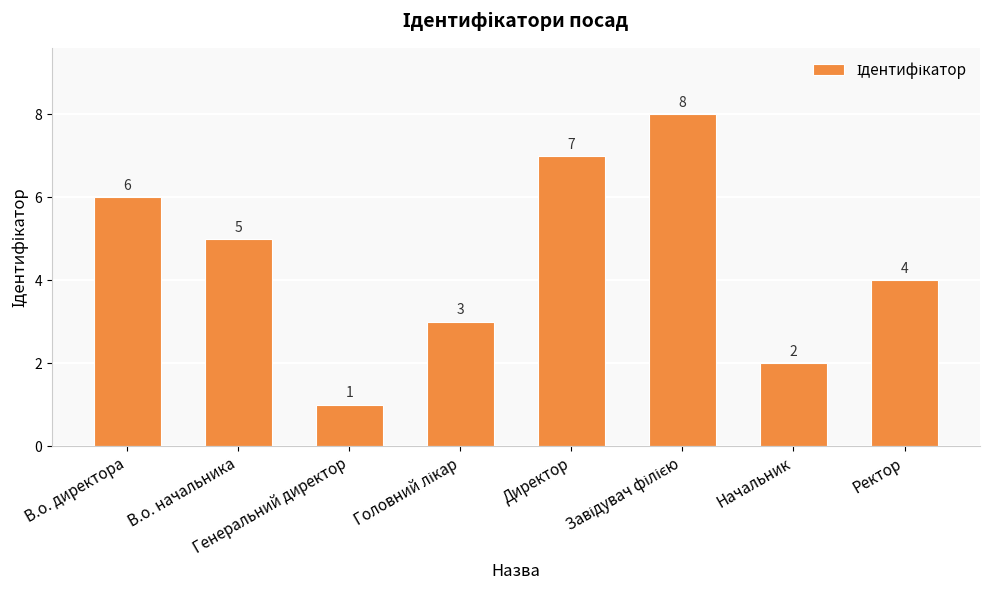

The chart shows a value of 1 at Генеральний директор. True or false?

True